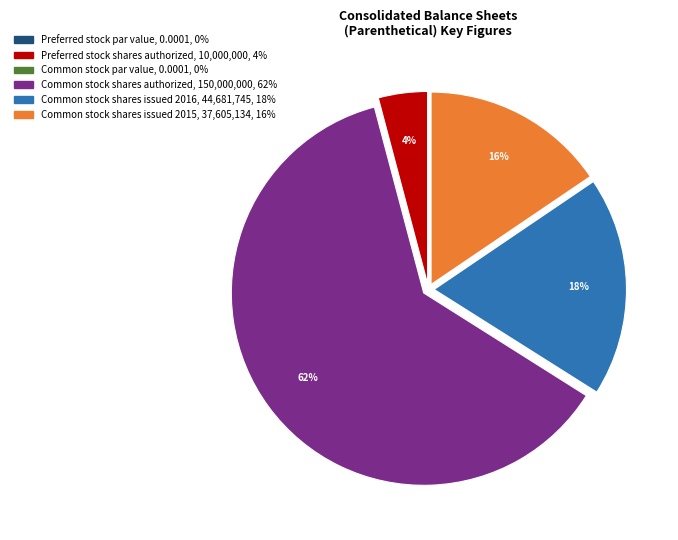

To the nearest percent, what is the average slice percentage?

17%